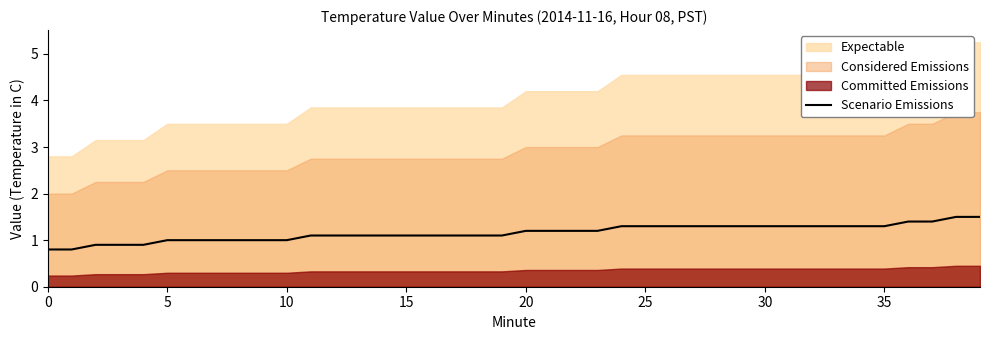

What is the minimum value for Scenario Emissions?

0.8